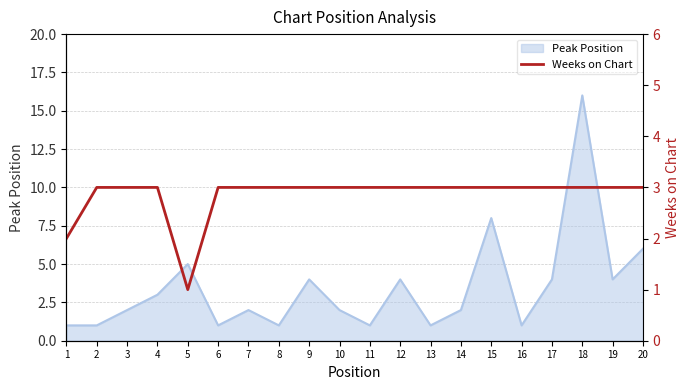

What is the maximum value for Peak Position?

16